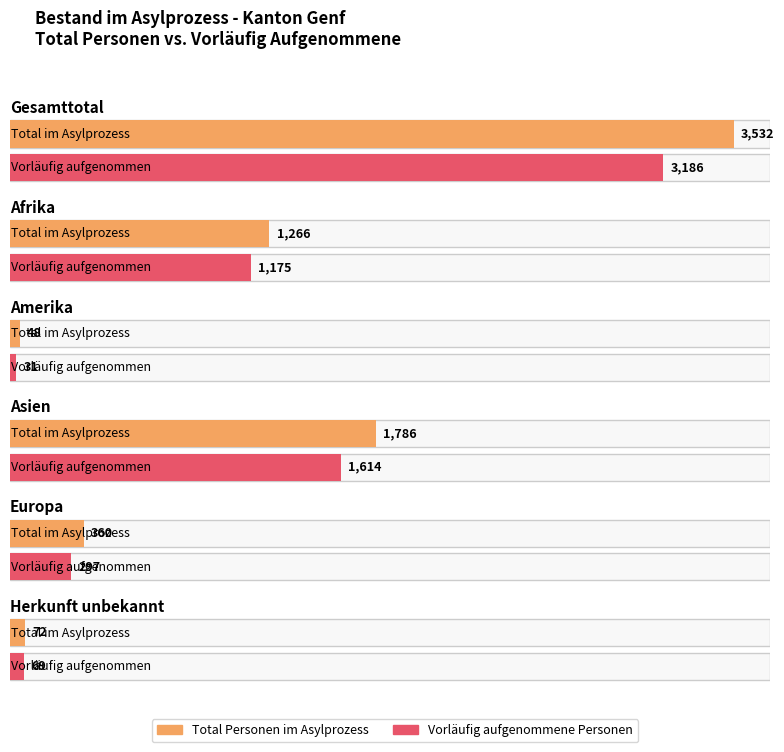

How many groups of bars are there?

6